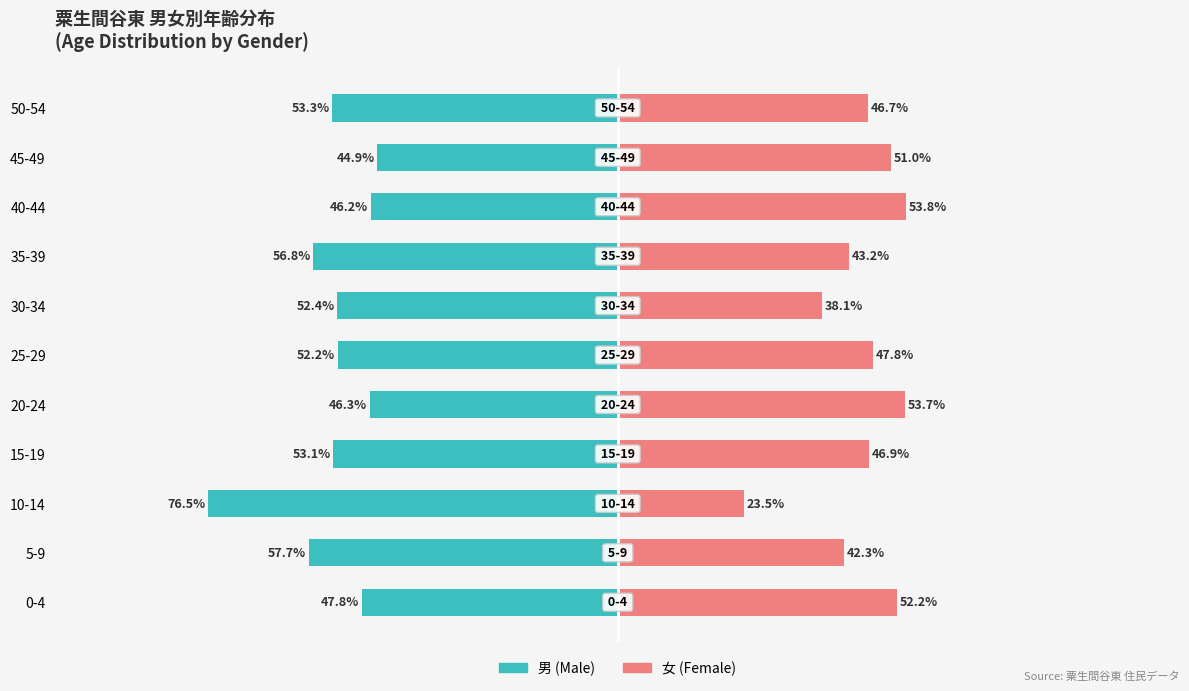

What are all the series names shown in the legend?

男 (Male), 女 (Female)